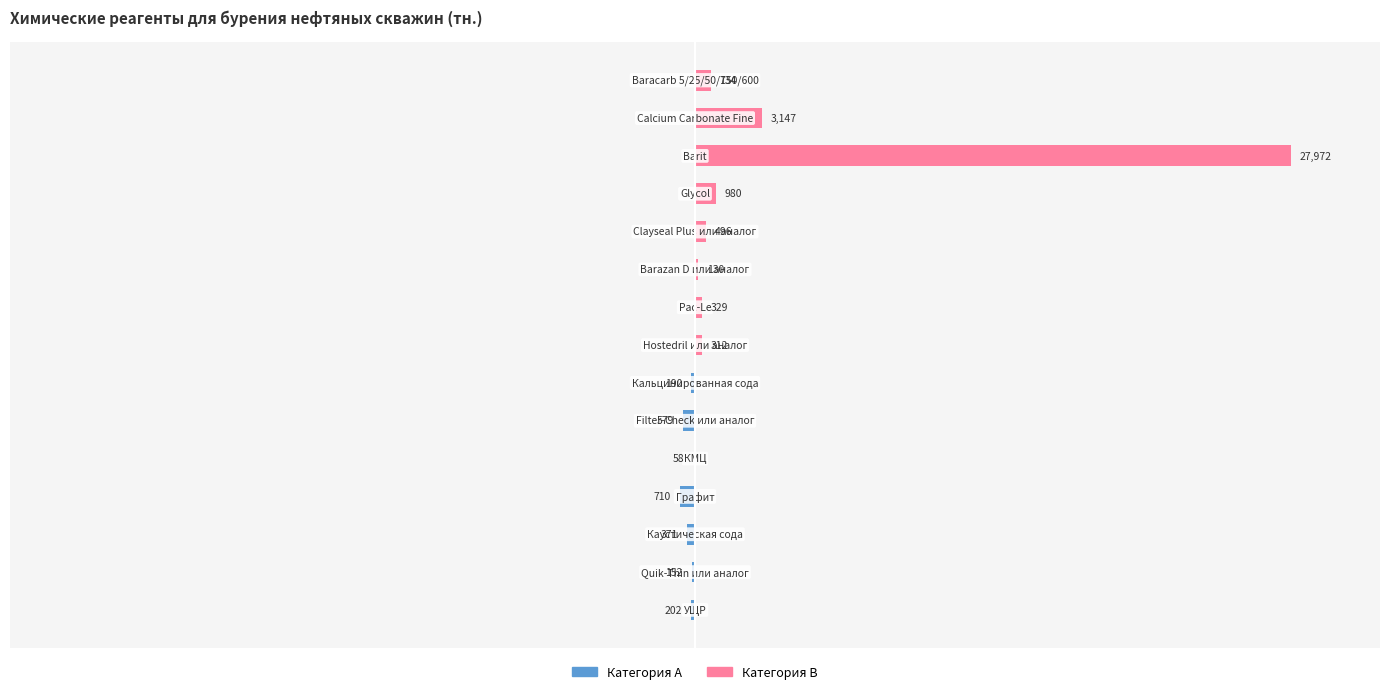

Which series changed the most between 9 and 14?

Категория B